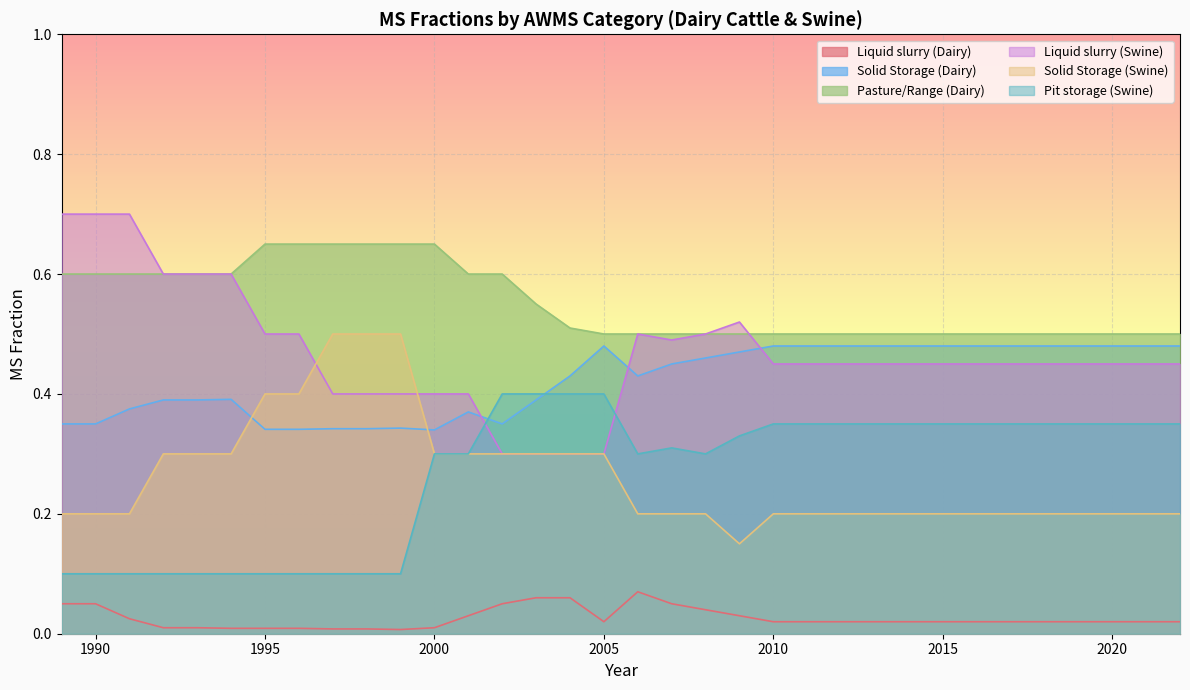

Reading left to right, transcribe all the data shown in this chart.

Liquid slurry (Dairy): 0.1	0.1	0.0	0.0	0.0	0.0	0.0	0.0	0.0	0.0	0.0	0.0	0.0	0.1	0.1	0.1	0.0	0.1	0.1	0.0	0.0	0.0	0.0	0.0	0.0	0.0	0.0	0.0	0.0	0.0	0.0	0.0	0.0	0.0
Solid Storage (Dairy): 0.3	0.3	0.4	0.4	0.4	0.4	0.3	0.3	0.3	0.3	0.3	0.3	0.4	0.3	0.4	0.4	0.5	0.4	0.5	0.5	0.5	0.5	0.5	0.5	0.5	0.5	0.5	0.5	0.5	0.5	0.5	0.5	0.5	0.5
Pasture/Range (Dairy): 0.6	0.6	0.6	0.6	0.6	0.6	0.7	0.7	0.7	0.7	0.7	0.7	0.6	0.6	0.6	0.5	0.5	0.5	0.5	0.5	0.5	0.5	0.5	0.5	0.5	0.5	0.5	0.5	0.5	0.5	0.5	0.5	0.5	0.5
Liquid slurry (Swine): 0.7	0.7	0.7	0.6	0.6	0.6	0.5	0.5	0.4	0.4	0.4	0.4	0.4	0.3	0.3	0.3	0.3	0.5	0.5	0.5	0.5	0.5	0.5	0.5	0.5	0.5	0.5	0.5	0.5	0.5	0.5	0.5	0.5	0.5
Solid Storage (Swine): 0.2	0.2	0.2	0.3	0.3	0.3	0.4	0.4	0.5	0.5	0.5	0.3	0.3	0.3	0.3	0.3	0.3	0.2	0.2	0.2	0.1	0.2	0.2	0.2	0.2	0.2	0.2	0.2	0.2	0.2	0.2	0.2	0.2	0.2
Pit storage (Swine): 0.1	0.1	0.1	0.1	0.1	0.1	0.1	0.1	0.1	0.1	0.1	0.3	0.3	0.4	0.4	0.4	0.4	0.3	0.3	0.3	0.3	0.3	0.3	0.3	0.3	0.3	0.3	0.3	0.3	0.3	0.3	0.3	0.3	0.3